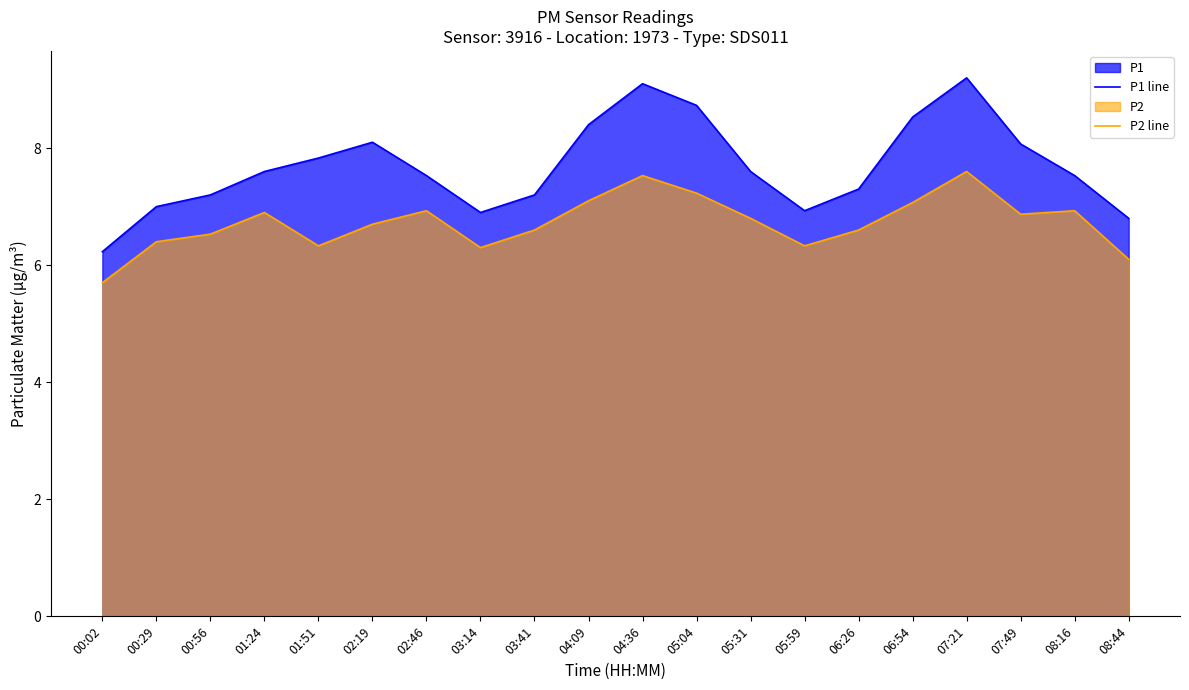

What is the difference between the maximum and minimum values in the P2 line series?

1.9